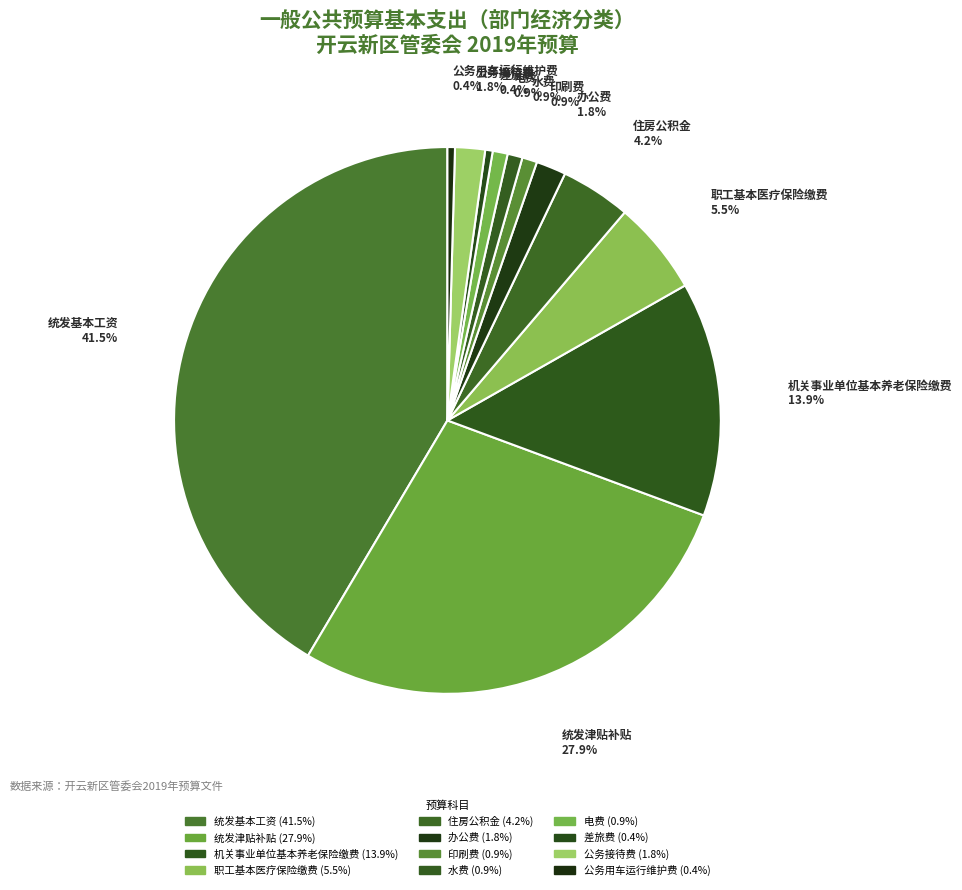

To the nearest percent, what percentage of the pie is 办公费?

2%